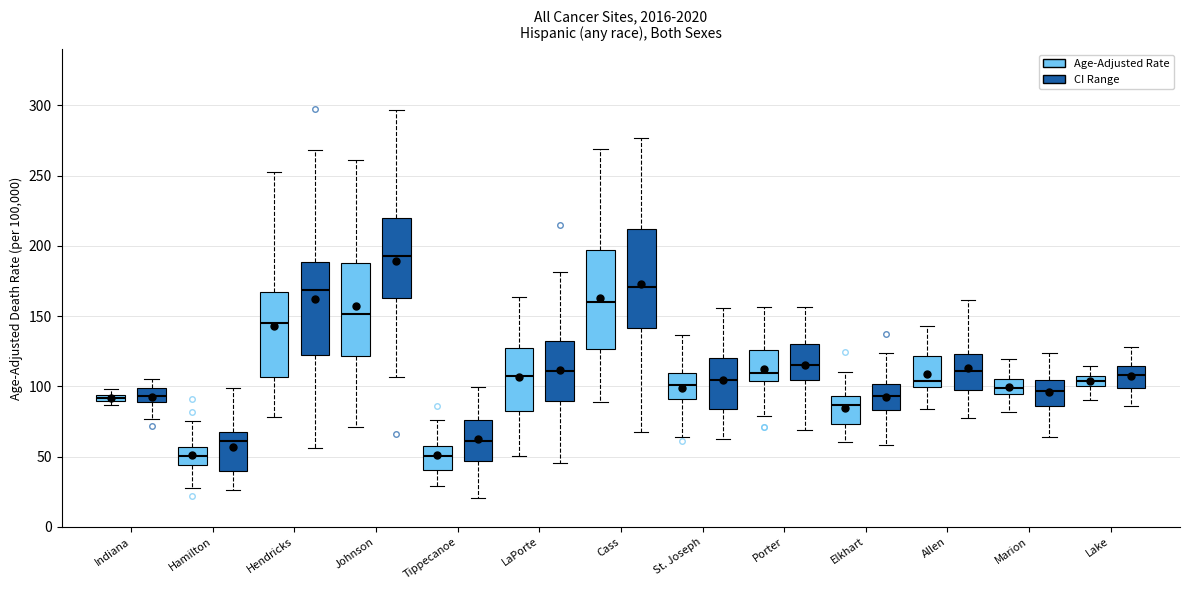

Which box has the highest median line?

Johnson (CI Range)